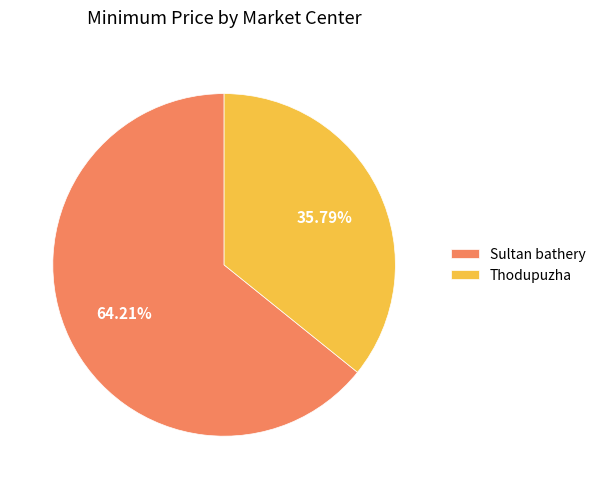

How many slices are in this pie chart?

2